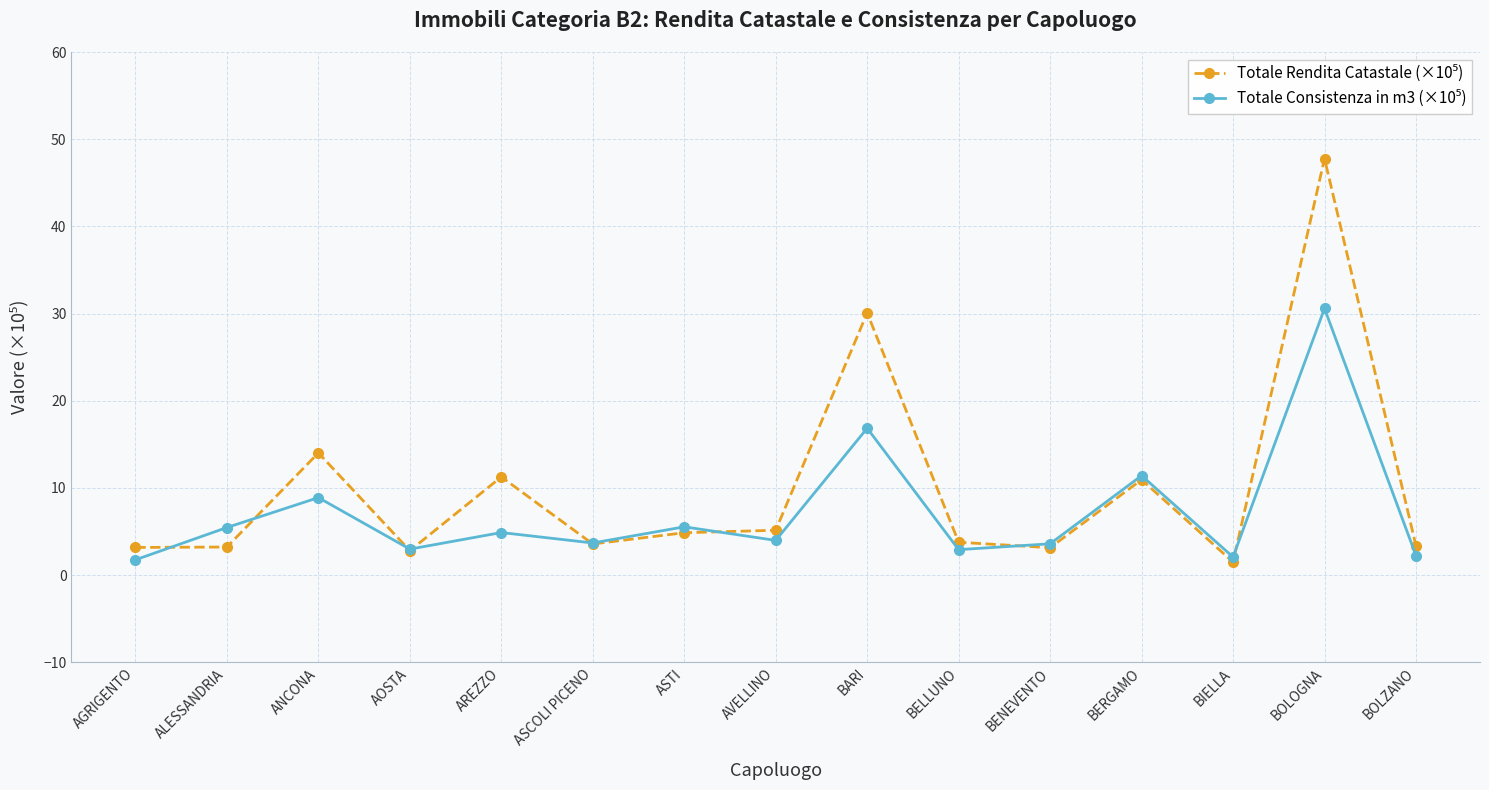

What is the total value across all series at AGRIGENTO?

4.9